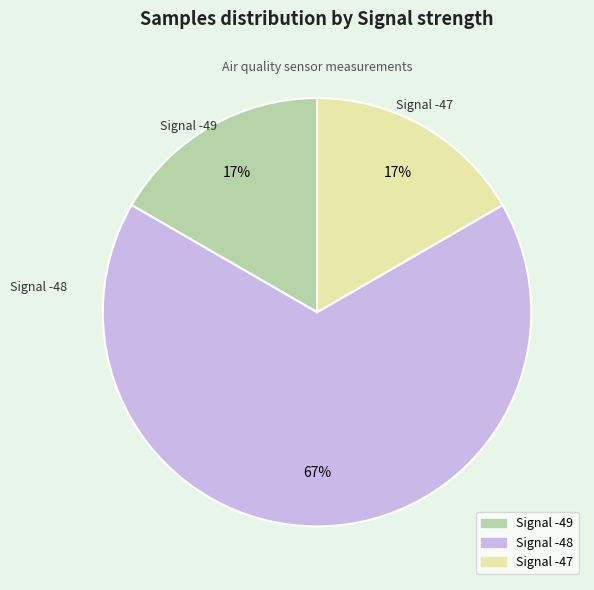

Is there any slice that represents more than half of the pie?

Yes